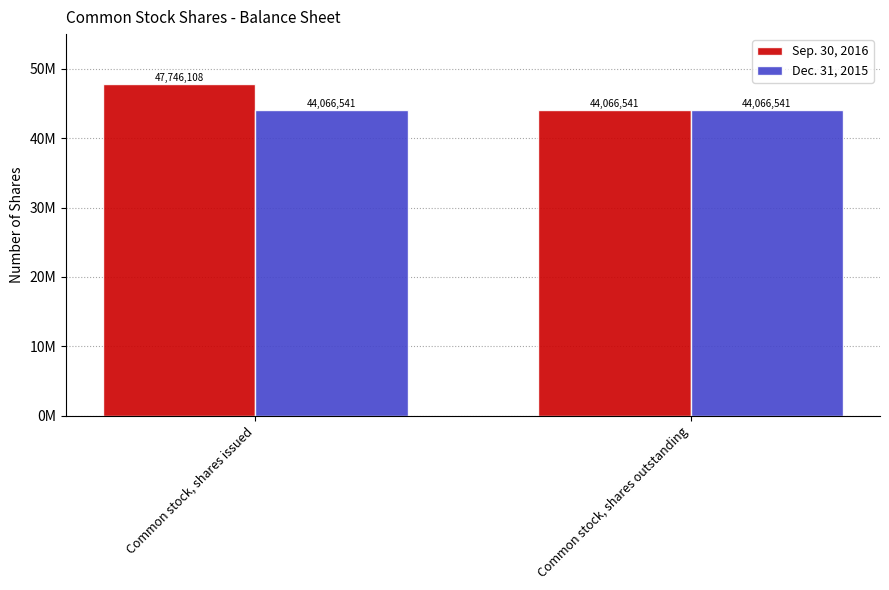

Does the chart contain any negative values?

No